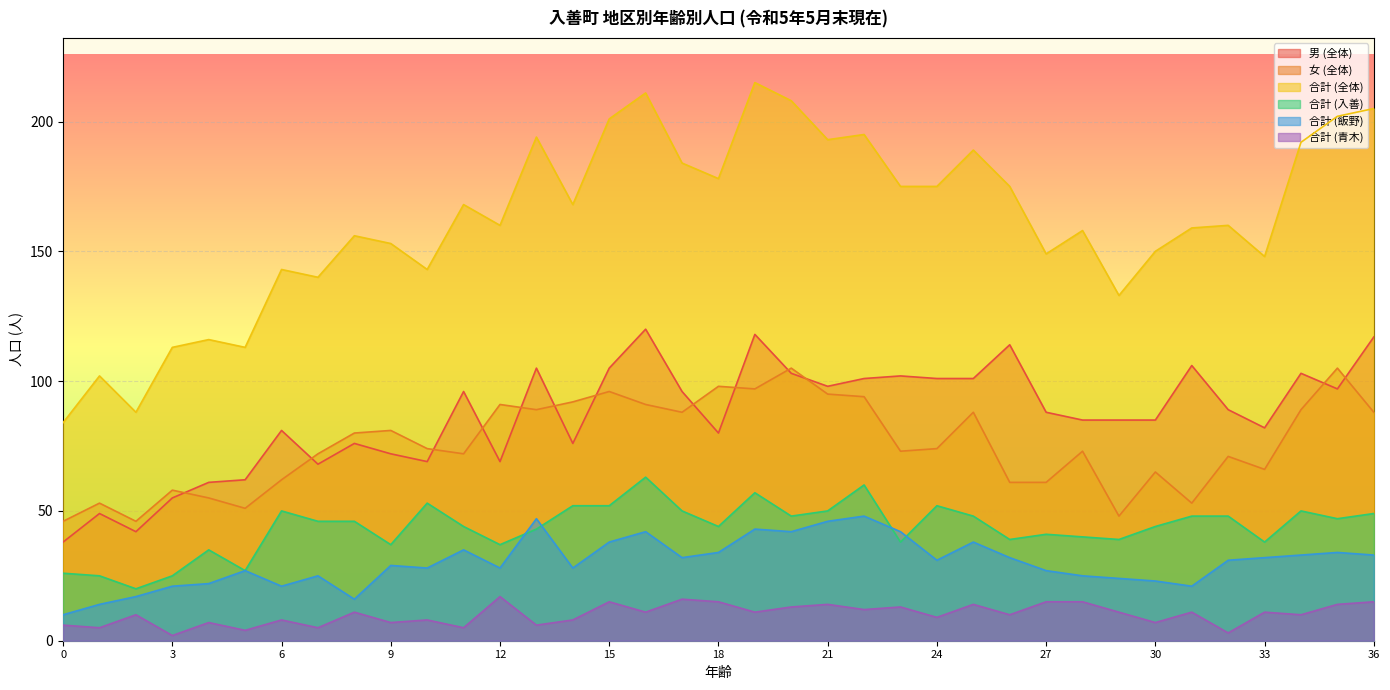

At how many categories does at least one series exceed 108?

34